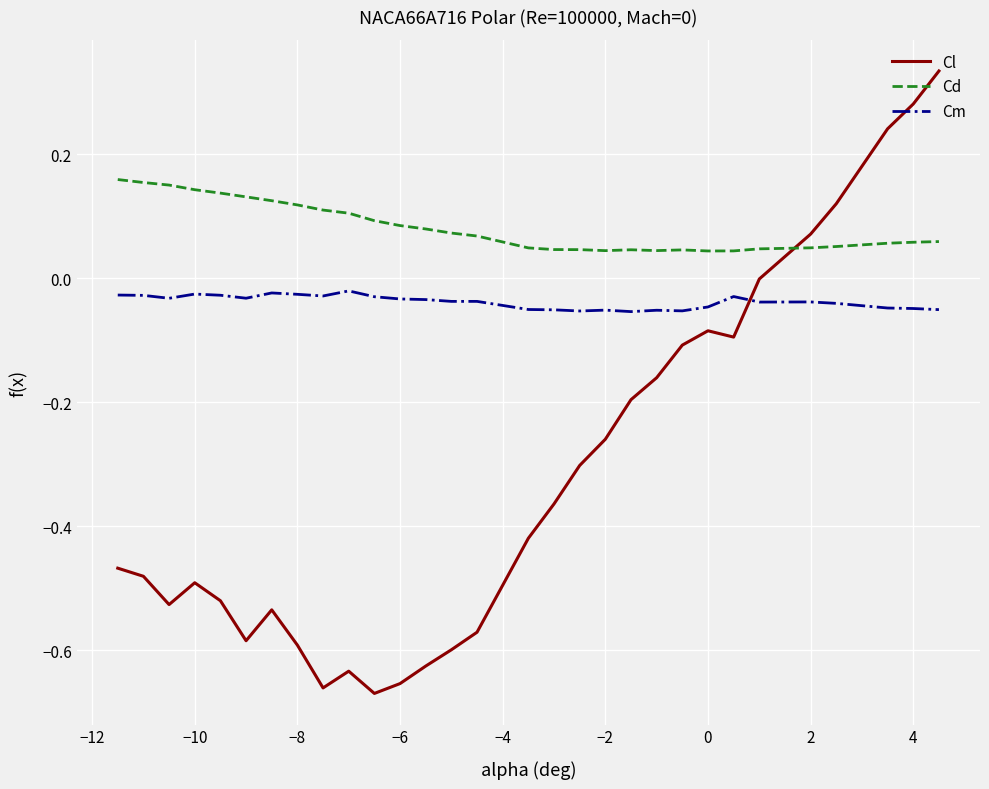

True or false: Cd and Cm intersect in this chart.

False